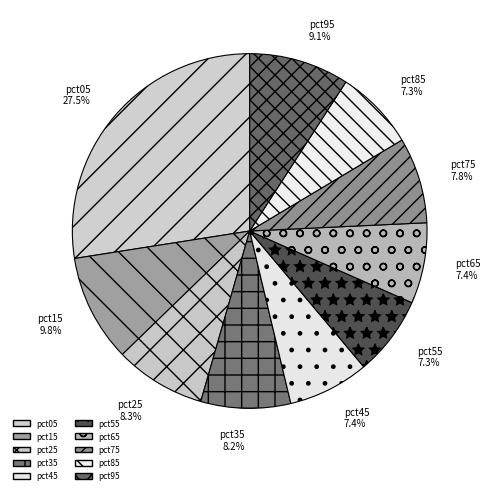

True or false: pct95 accounts for 1% of the total.

False